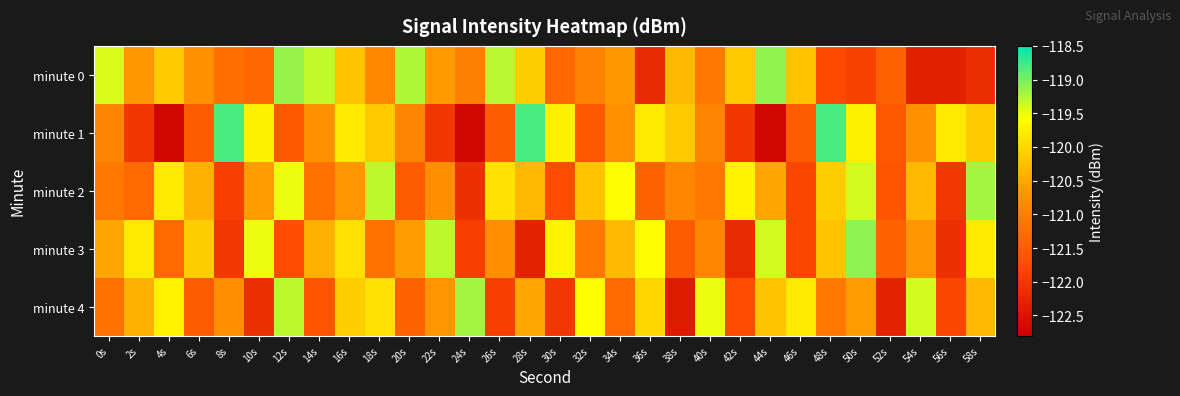

Count the number of data series in this chart.

5